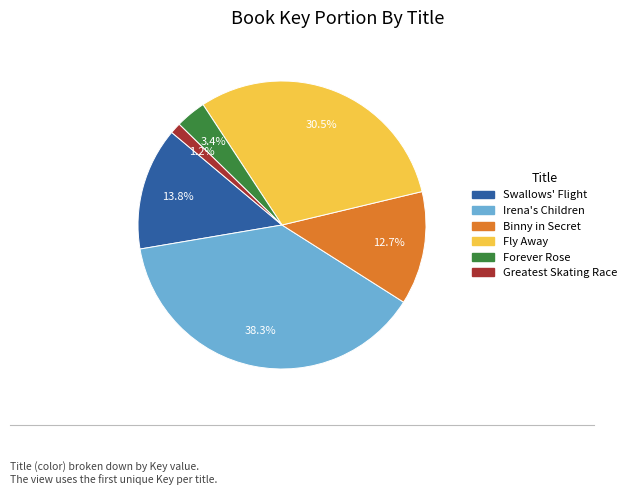

What portion of the pie excludes Greatest Skating Race?

98.8%